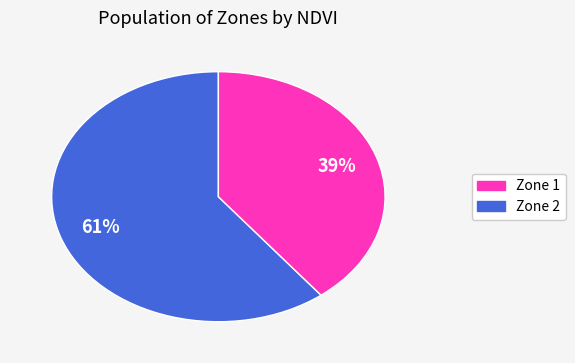

To the nearest percent, what is the average slice percentage?

50%